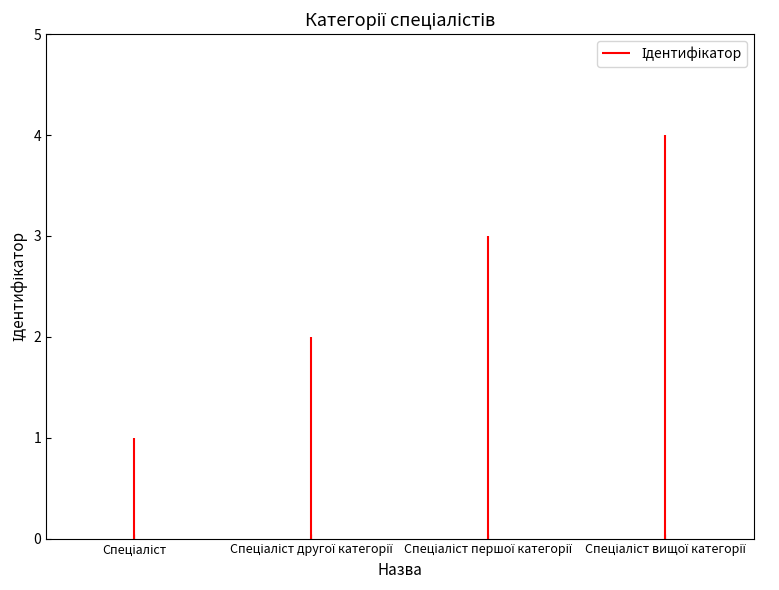

Reading left to right, what are all the values shown in this chart?

Спеціаліст=1	Спеціаліст другої категорії=2	Спеціаліст першої категорії=3	Спеціаліст вищої категорії=4